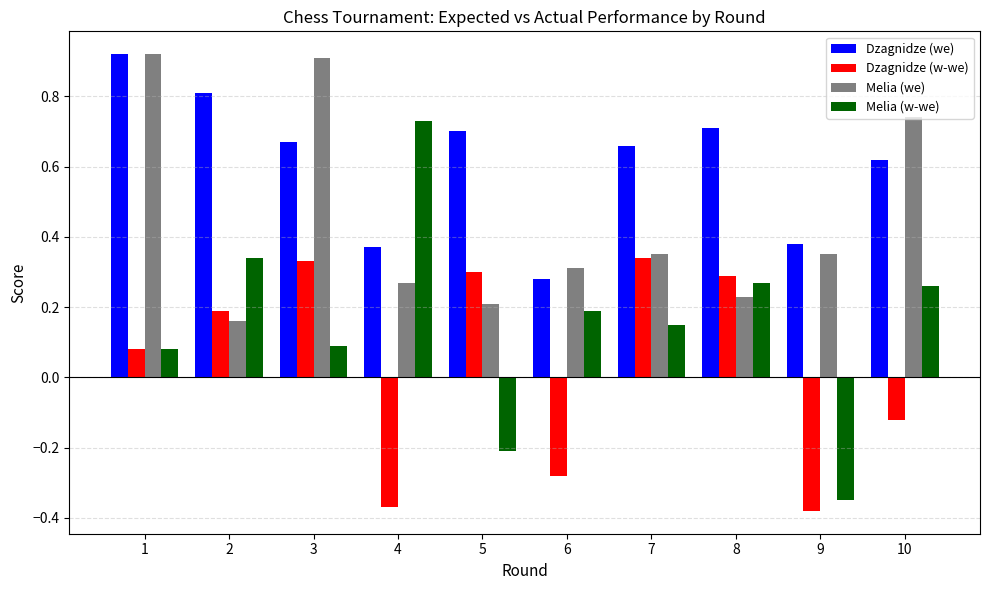

Read the Melia (w-we) value at 5.

-0.2